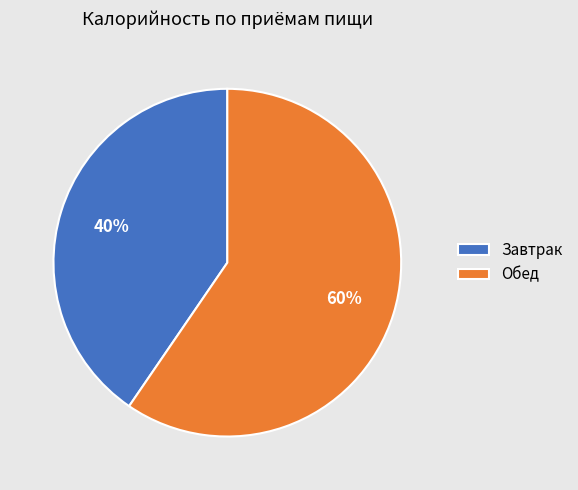

To the nearest percent, what is the average slice percentage?

50%